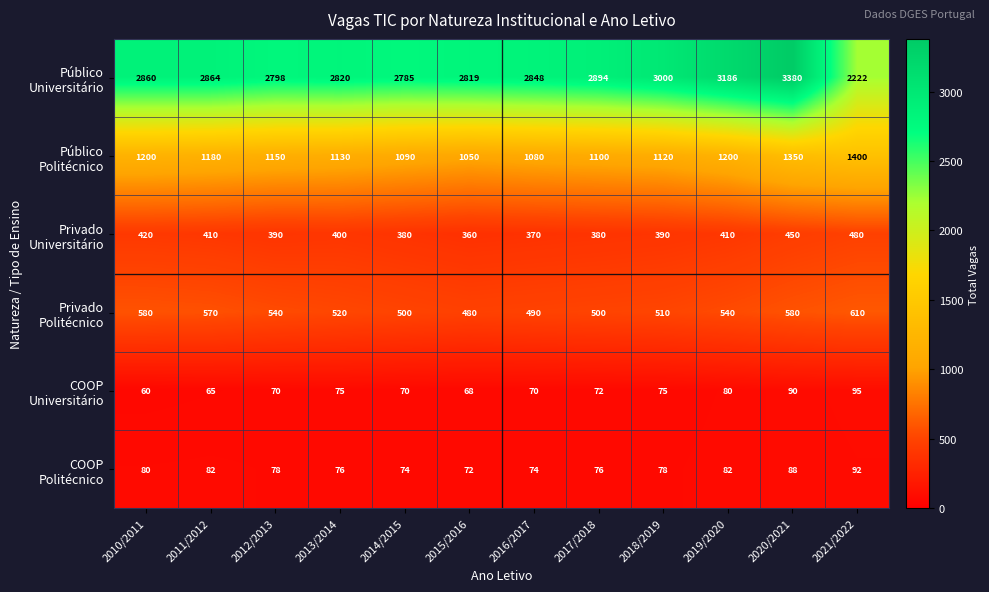

At how many categories does at least one series exceed 397?

12